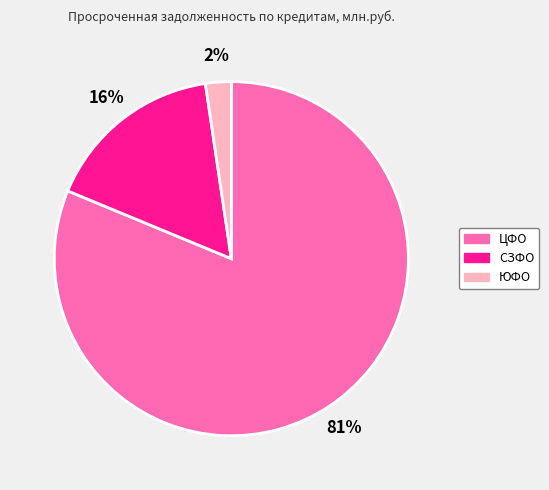

To the nearest percent, what is the average slice percentage?

33%